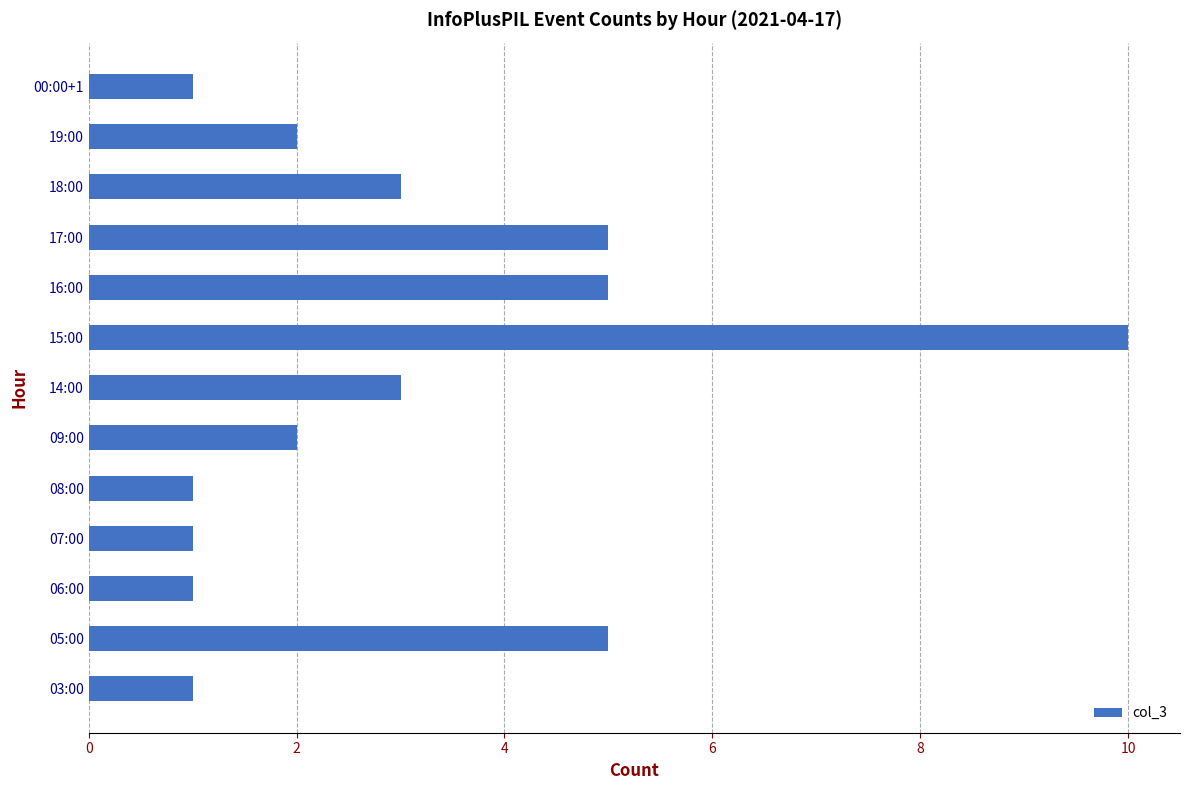

What is the difference between the maximum and minimum values?

9